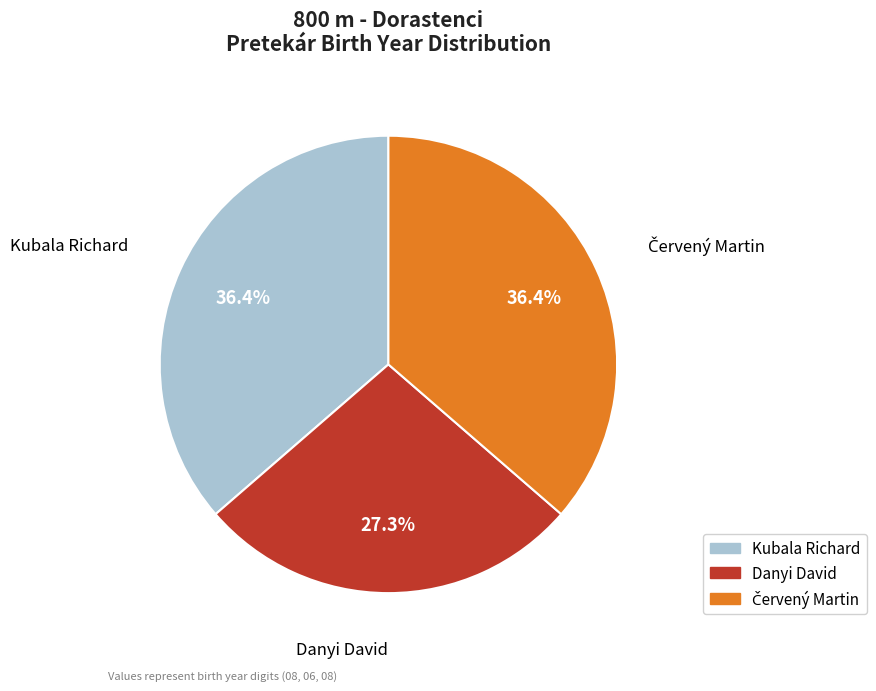

What is the ratio of the value at Kubala Richard to the value at Danyi David?

1.3